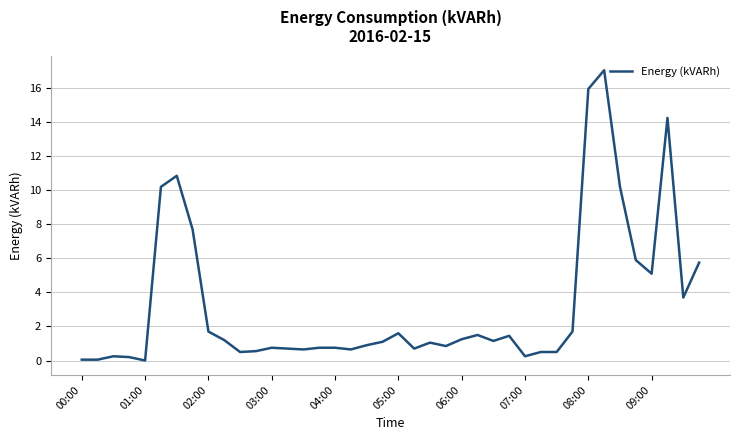

What is the greatest value displayed?

17.1